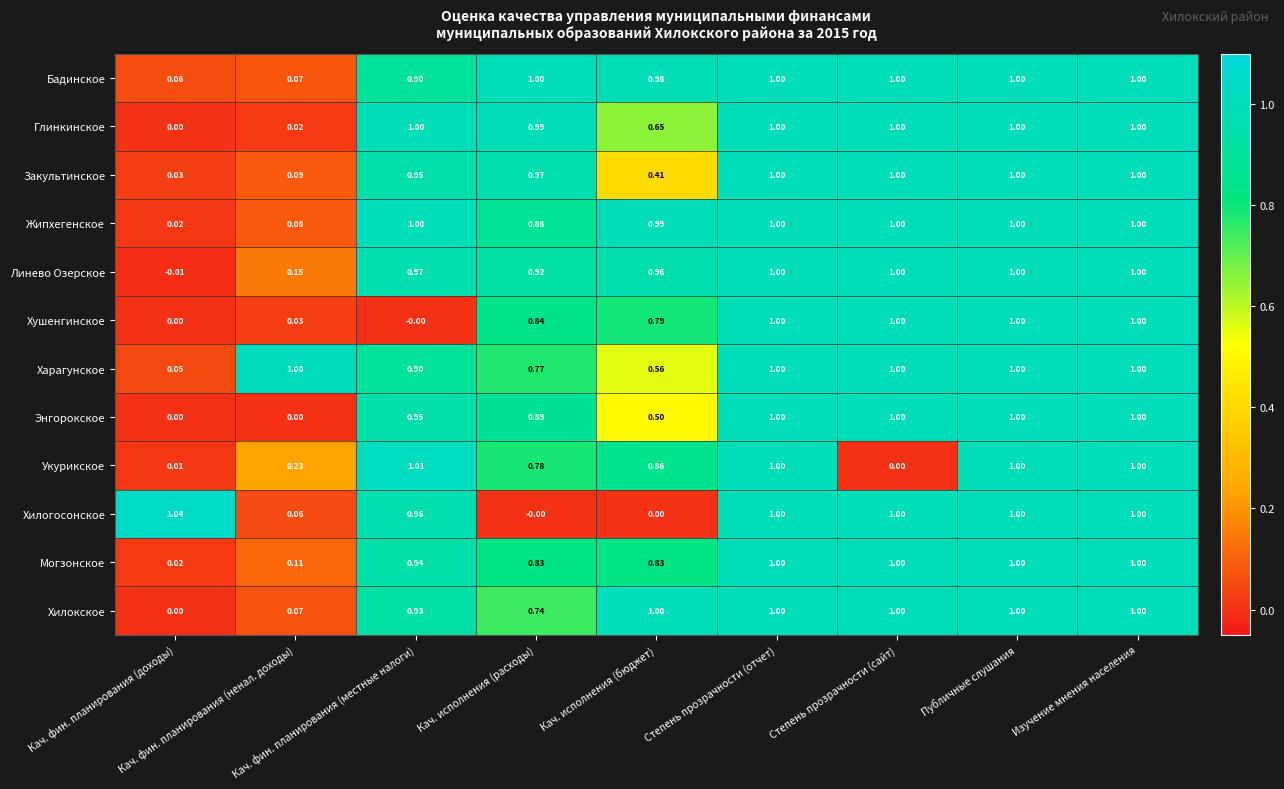

At which category does the chart reach its minimum across all series?

Кач. фин. планирования (доходы)